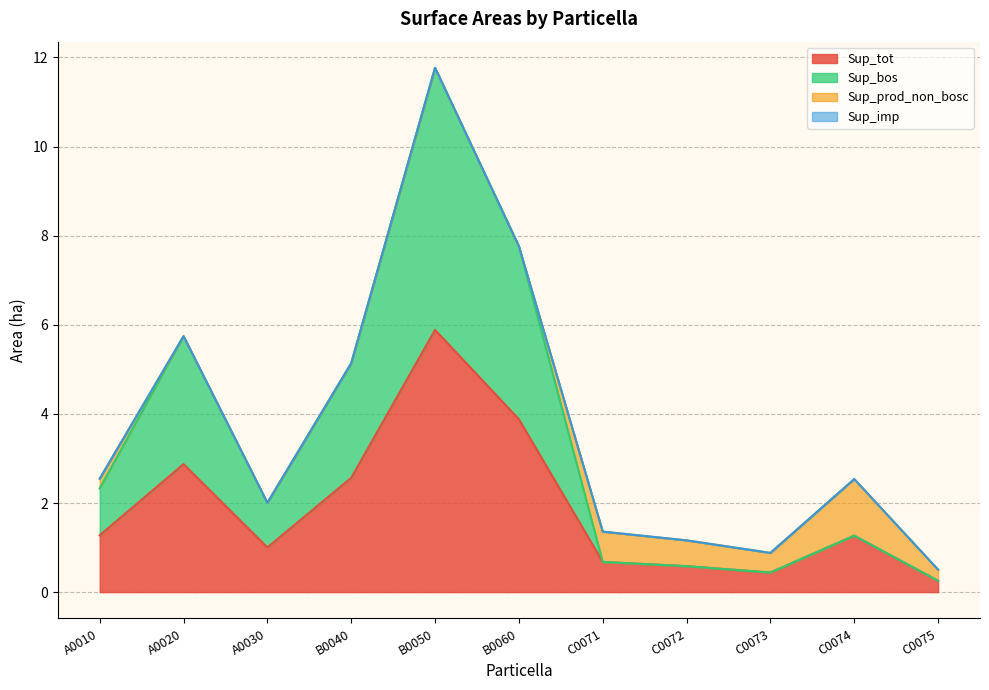

How many lines are shown in the chart?

4